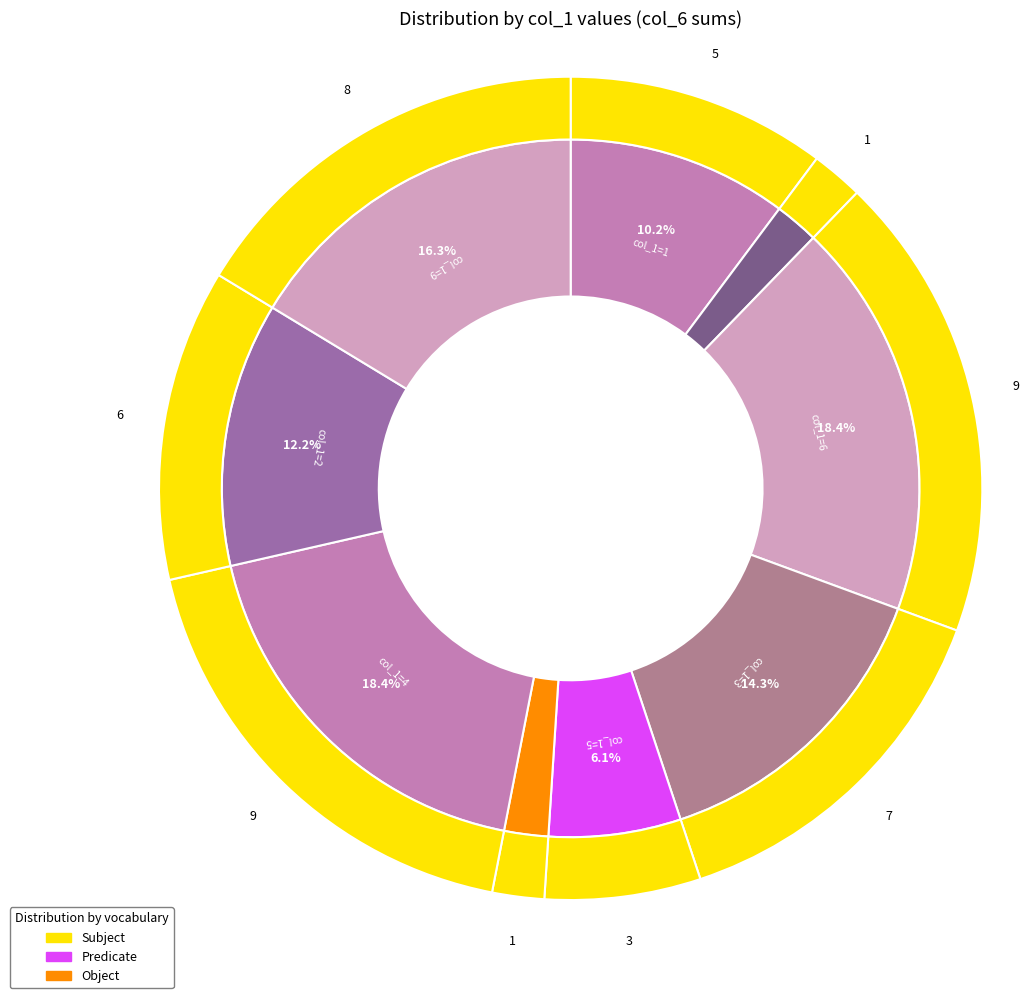

To the nearest percent, what portion does 2 represent?

12%